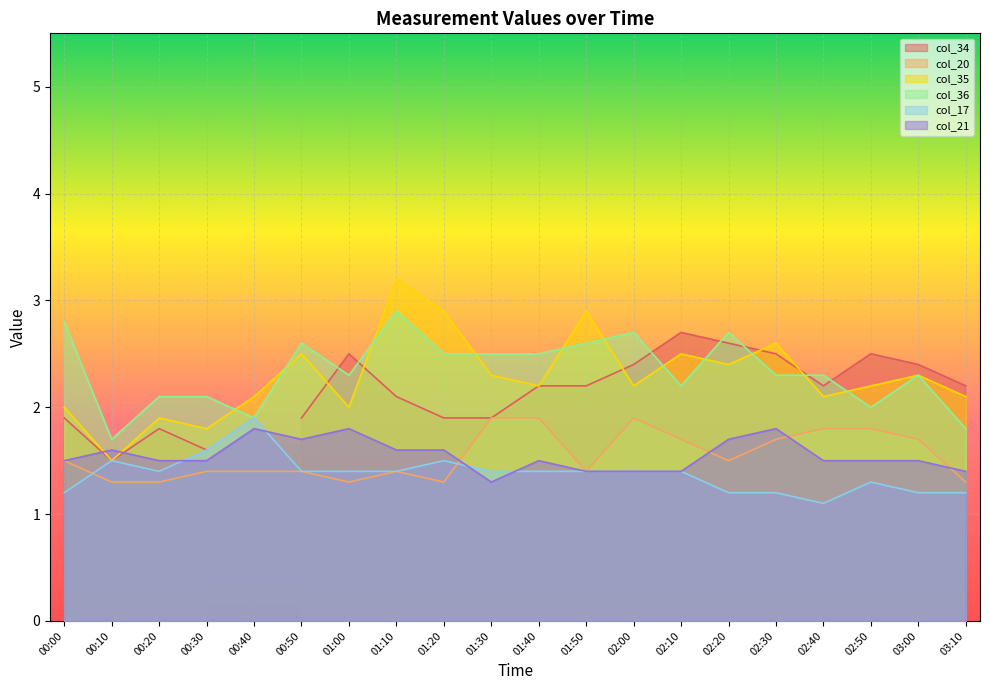

What is the difference between the maximum and second lowest values in the col_35 series?

1.4